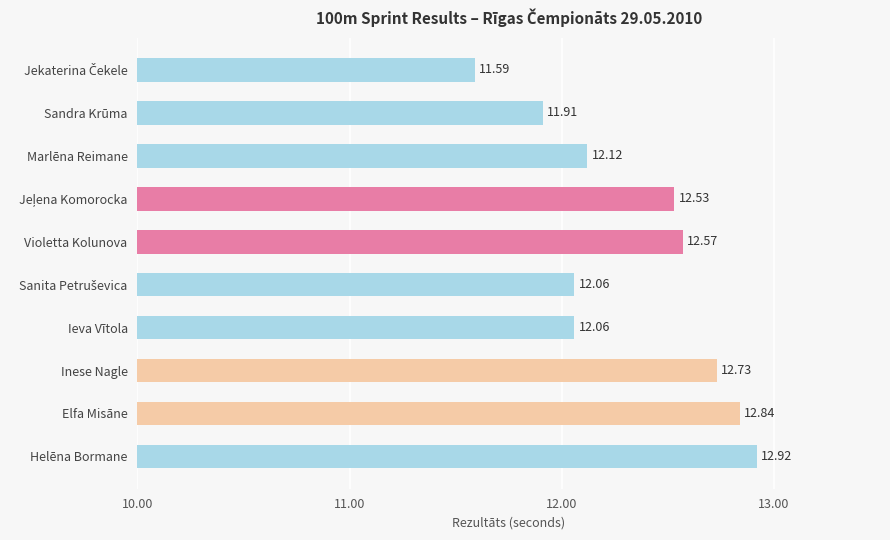

What is the difference between the maximum and minimum values?

1.3